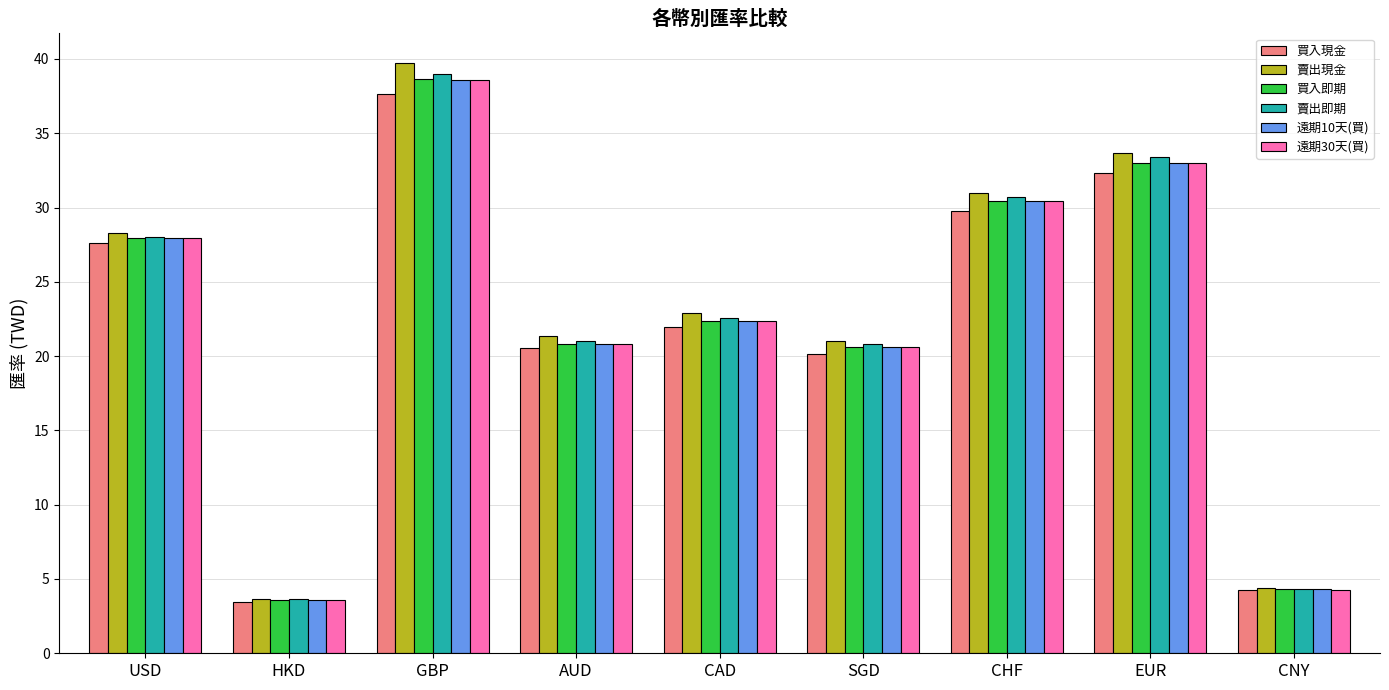

How many series are shown in this chart?

6